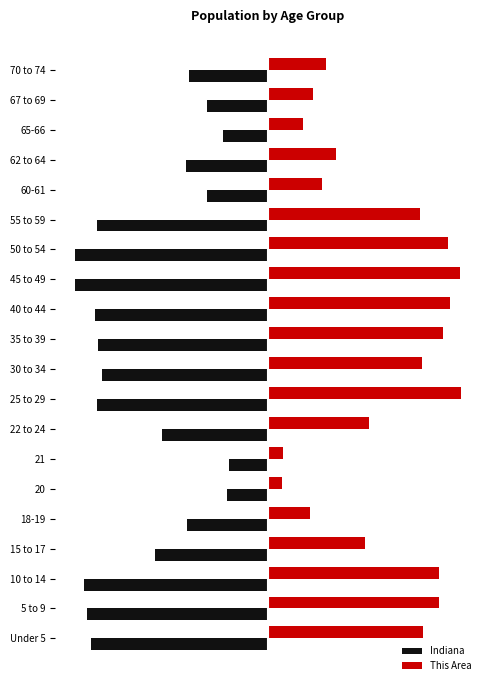

Which series has the largest total across all categories?

This Area